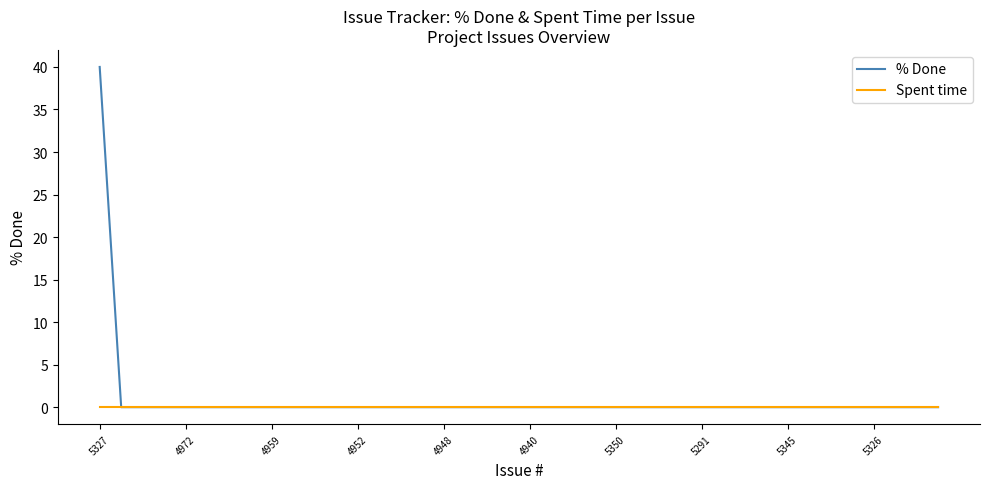

Which series has the widest spread of values?

% Done